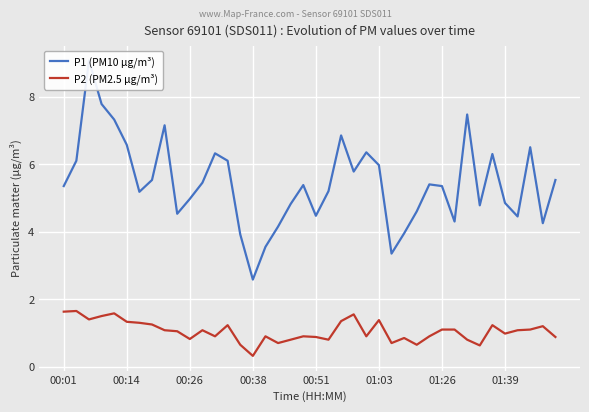

At which label is P2 (PM2.5 µg/m³) closest to 0?

00:38